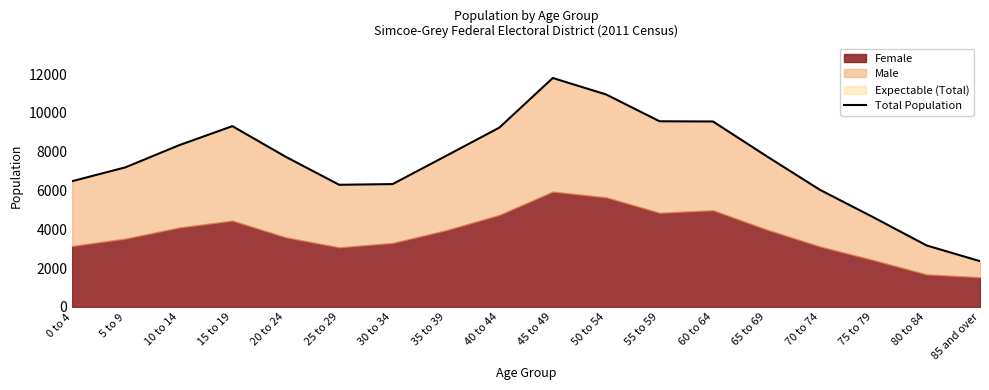

What is the label of the 6th point from the right?

60 to 64